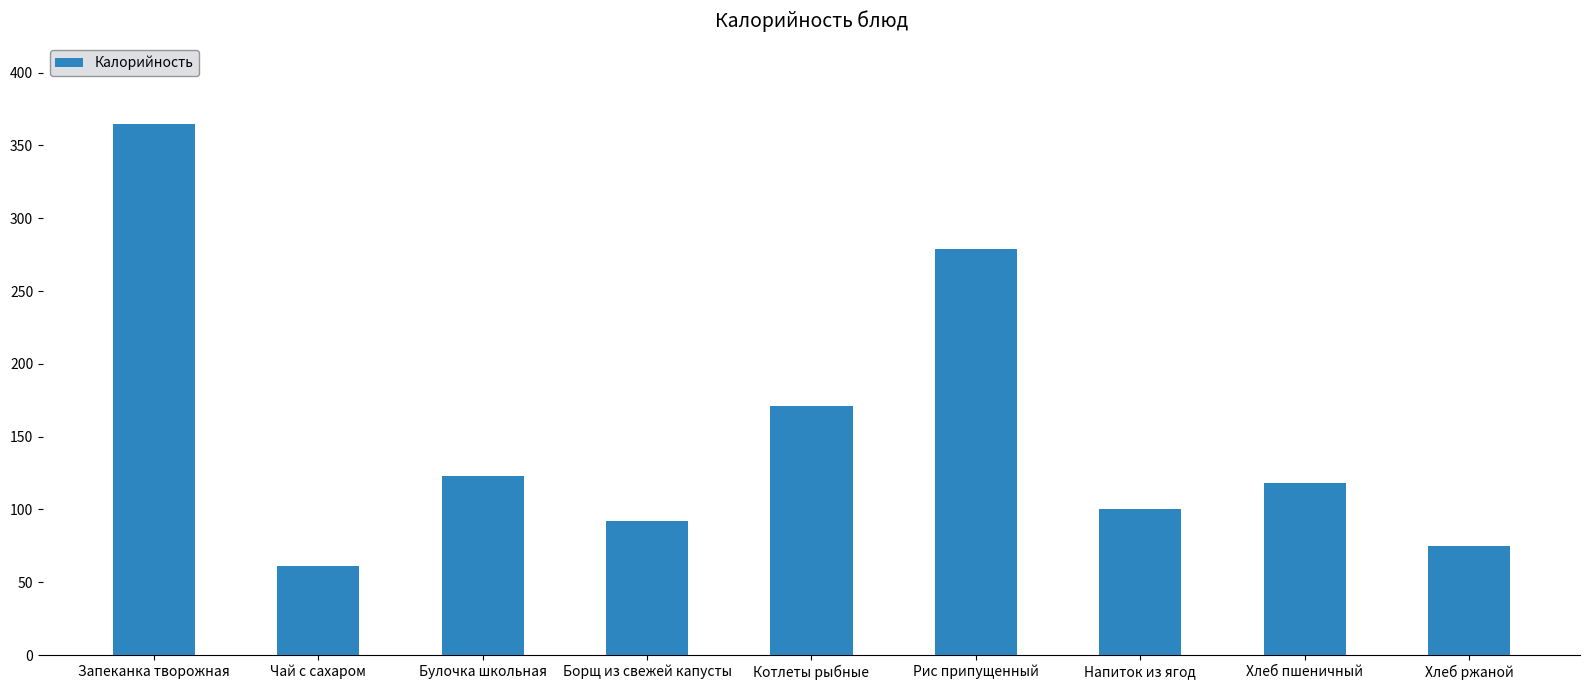

Does the chart contain stacked bars?

No